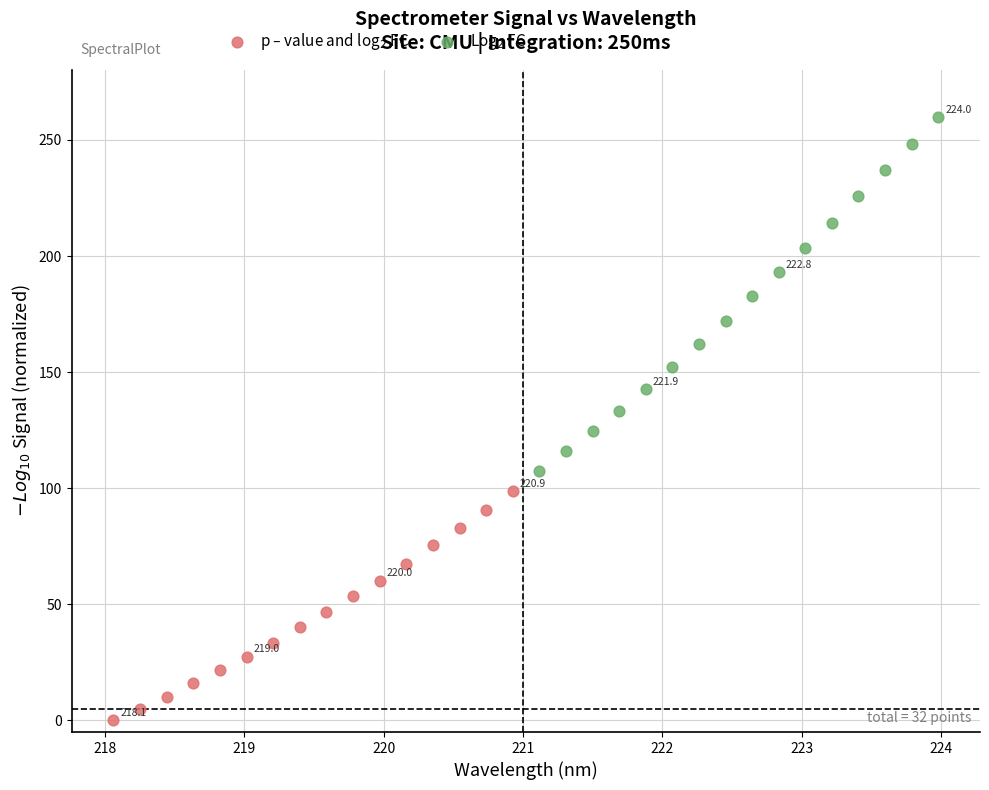

What are all the series names shown in the legend?

p – value and log$_2$ FC, Log$_2$ FC